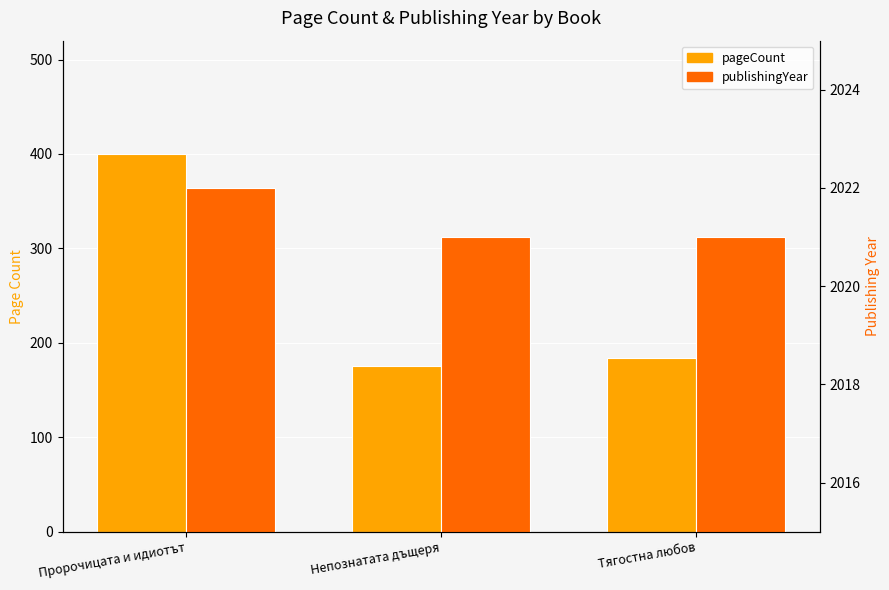

The value of pageCount at Пророчицата и идиотът is 400. True or false?

True